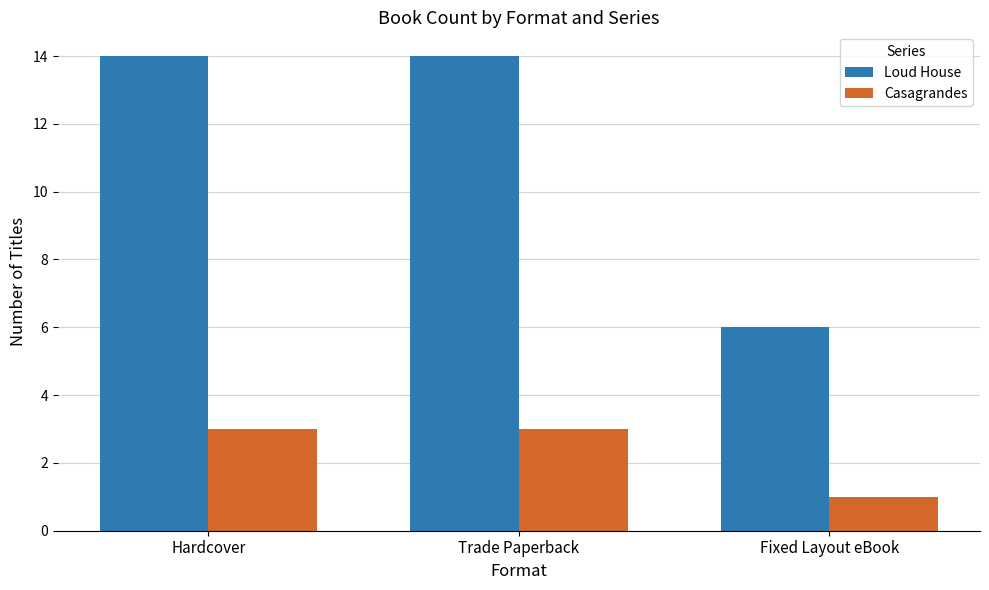

Which series has the largest total across all categories?

Loud House